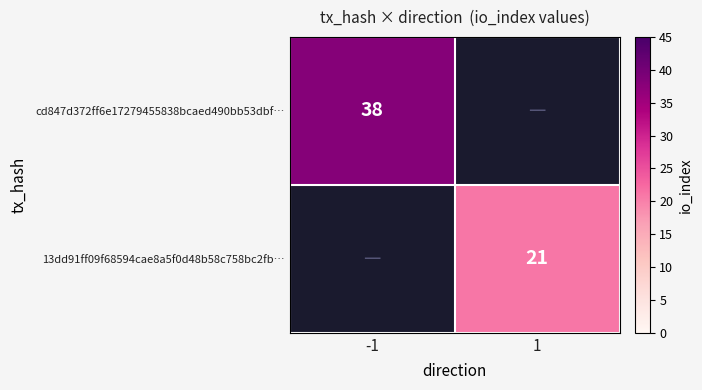

Is the value of cd847d372ff6e17279455838bcaed490bb53dbf… at -1 greater than the value of 13dd91ff09f68594cae8a5f0d48b58c758bc2fb… at 1?

Yes